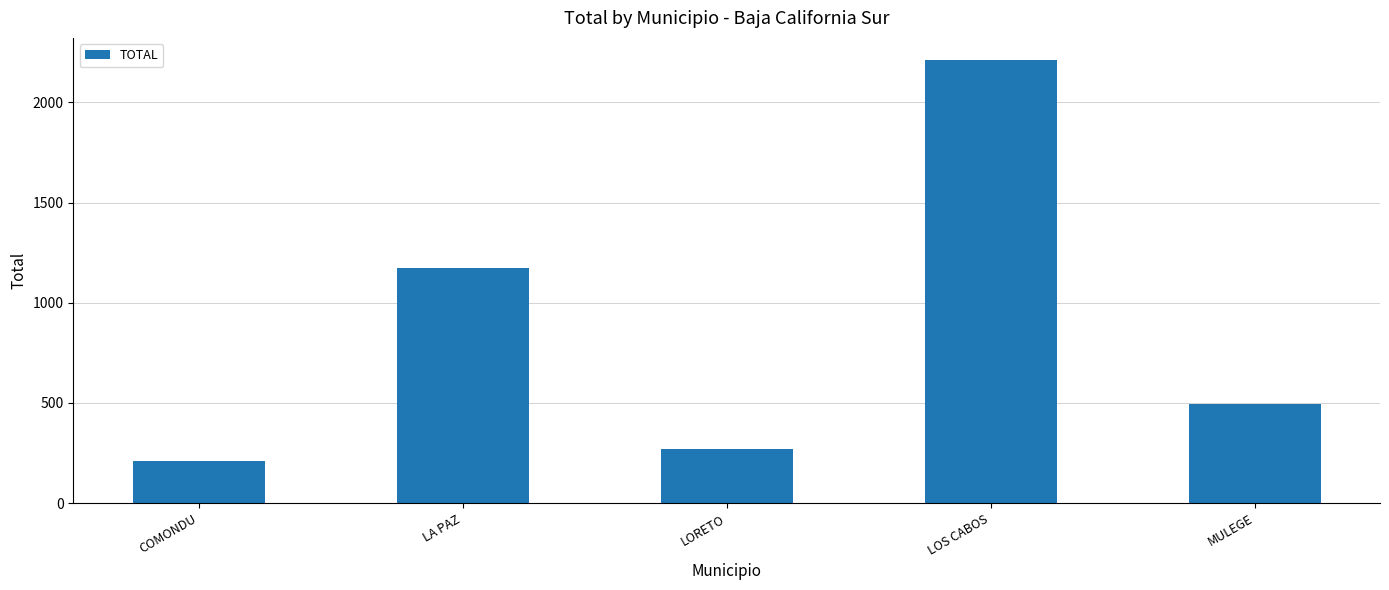

The value at COMONDU is 140. True or false?

False